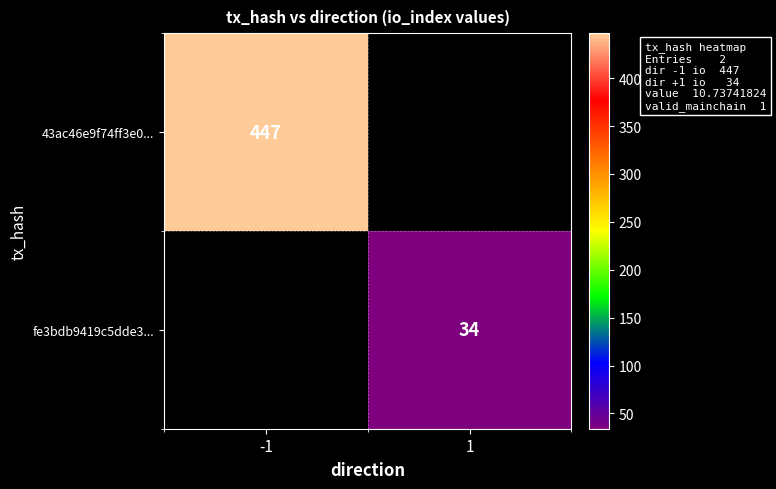

The value of 43ac46e9f74ff3e0... at -1 is 447. True or false?

True